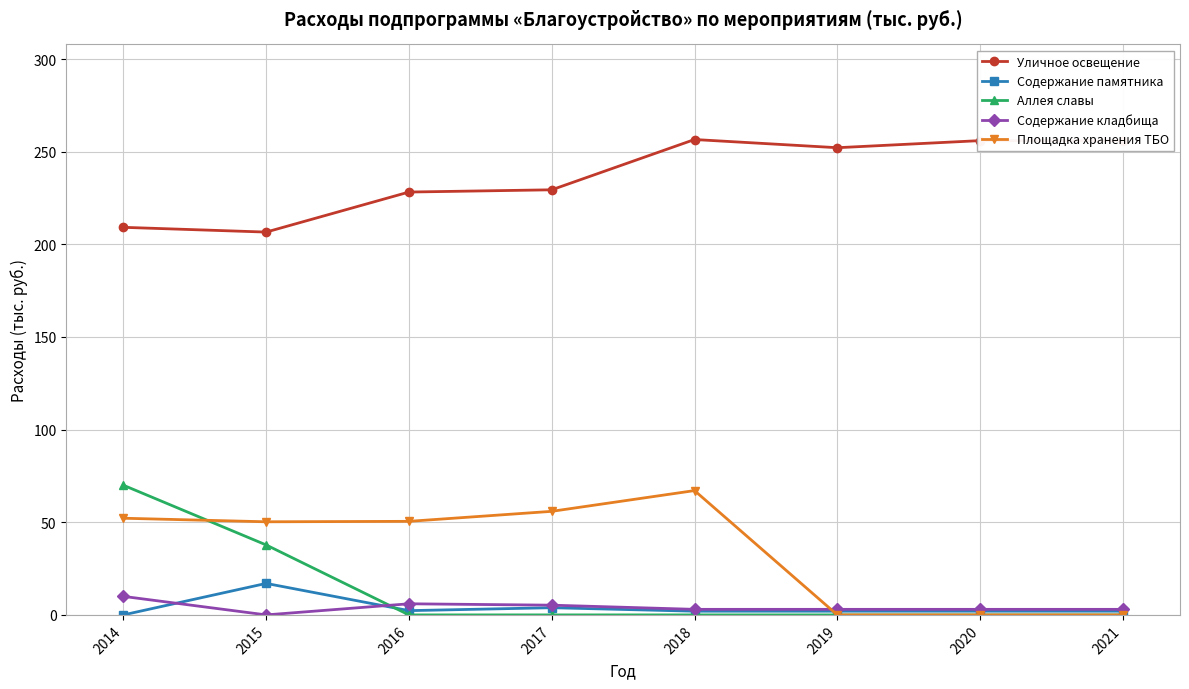

What is the value of the Площадка хранения ТБО point at the 5th from the left?

67.1